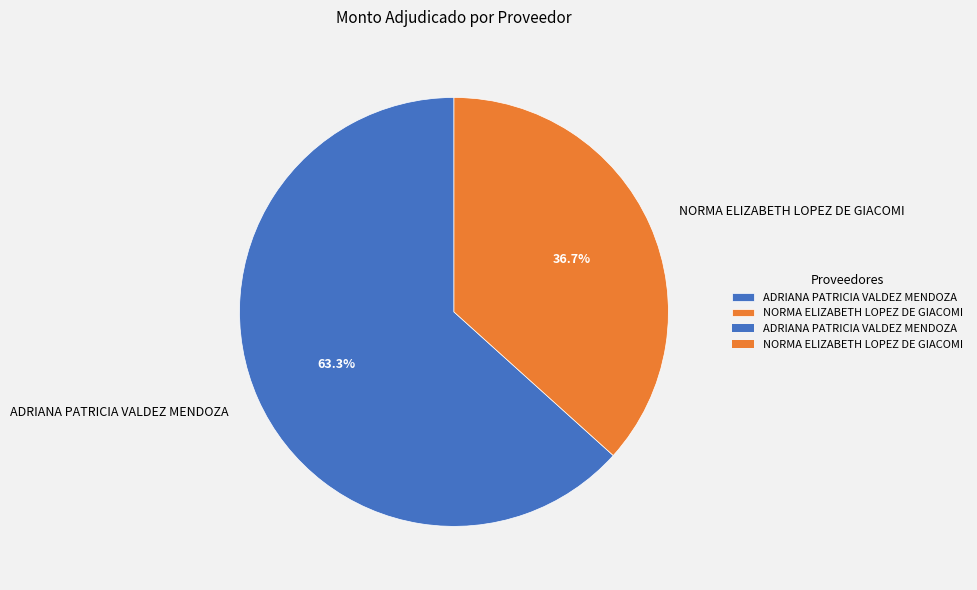

Between NORMA ELIZABETH LOPEZ DE GIACOMI and ADRIANA PATRICIA VALDEZ MENDOZA, which is larger?

ADRIANA PATRICIA VALDEZ MENDOZA